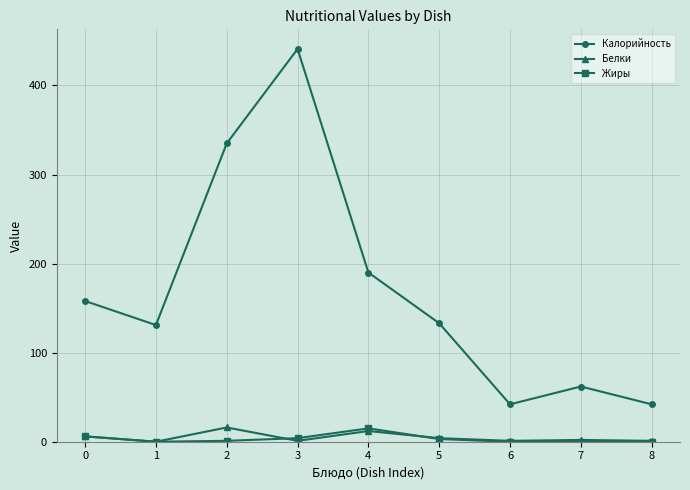

What is the highest value of the Жиры series?

15